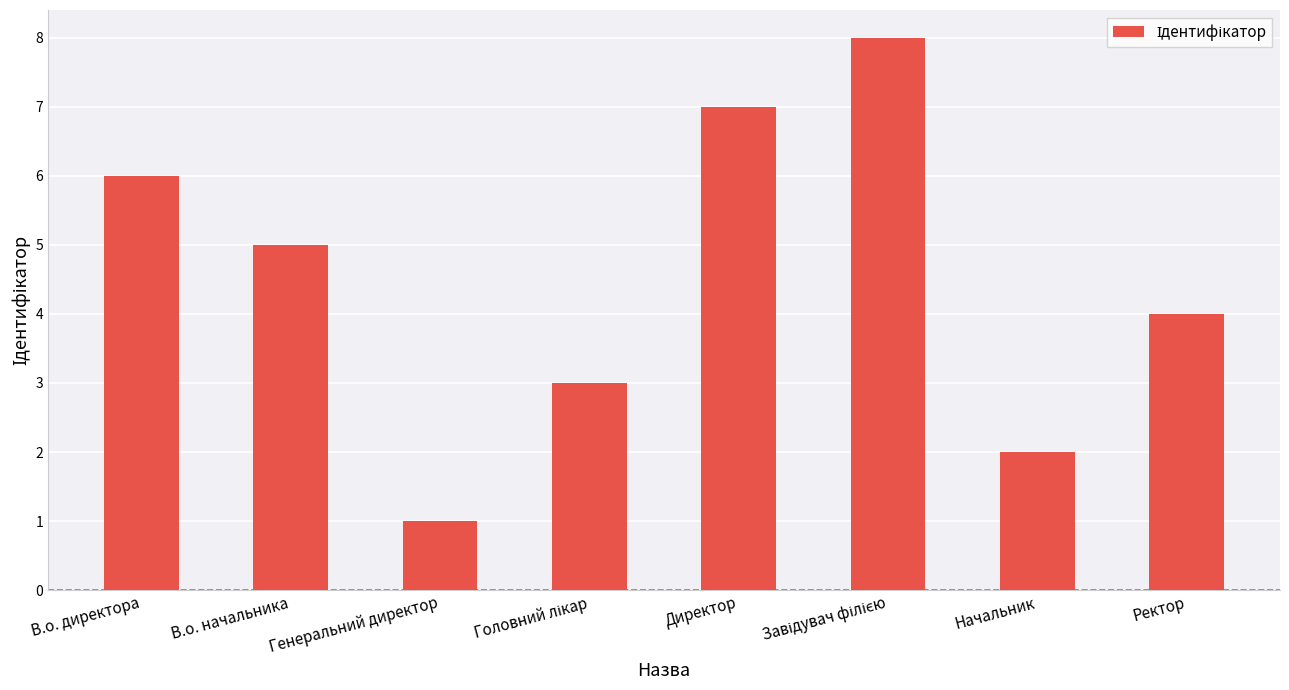

What is the greatest value displayed?

8